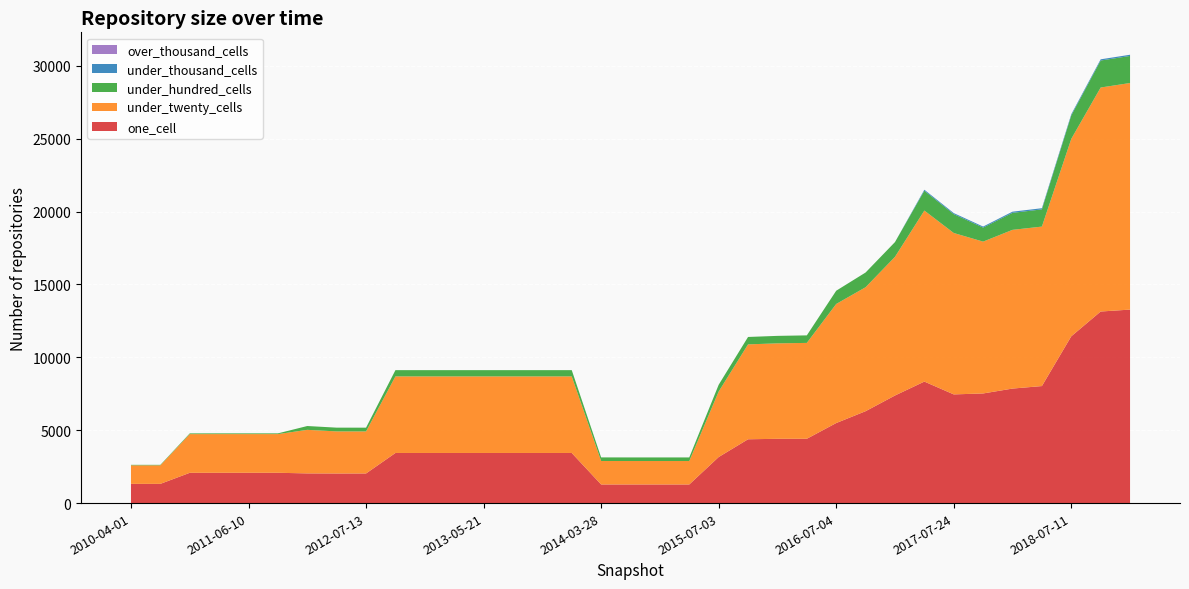

Reading right to left, list all the values displayed in this chart.

one_cell: 13274	13142	11443	8028	7856	7521	7456	8336	7380	6304	5491	4412	4410	4378	3159	1278	1278	1278	1278	3438	3438	3438	3438	3438	3438	3438	2032	2031	2037	2079	2079	2078	2077	1319	1319
under_twenty_cells: 15544	15366	13544	10940	10889	10416	11073	11732	9512	8504	8169	6577	6548	6510	4493	1608	1608	1608	1610	5253	5253	5253	5253	5253	5253	5253	2885	2887	2988	2654	2654	2655	2654	1272	1272
under_hundred_cells: 1856	1852	1607	1180	1166	963	1295	1359	1013	1010	908	516	513	508	464	246	246	246	246	429	429	429	429	429	429	429	257	257	262	50	50	50	50	33	33
under_thousand_cells: 82	82	80	80	80	70	70	70	0	0	0	0	0	0	0	0	0	0	0	0	0	0	0	0	0	0	0	0	0	0	0	0	0	0	0
over_thousand_cells: 0	0	0	0	0	0	0	0	0	0	0	0	0	0	0	0	0	0	0	0	0	0	0	0	0	0	0	0	0	0	0	0	0	0	0